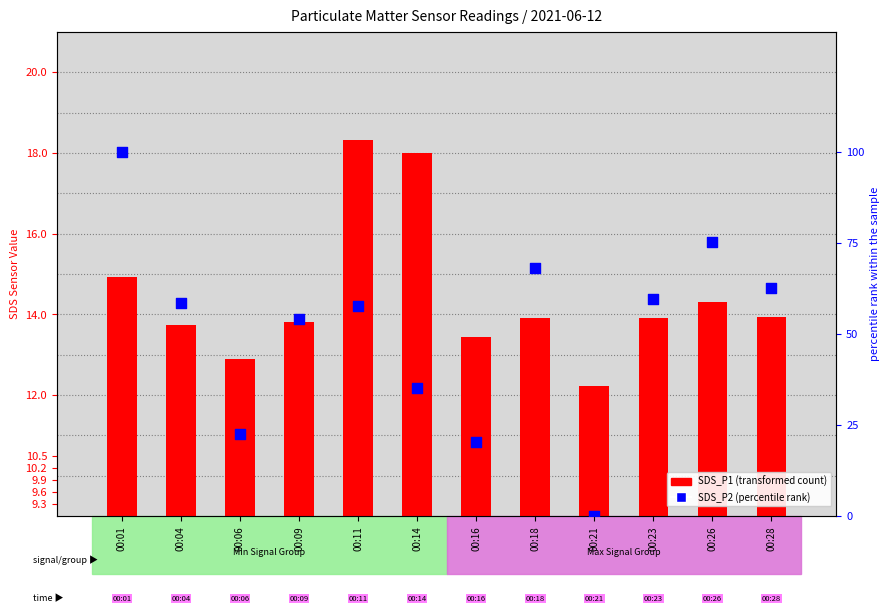

At how many categories does at least one series exceed 53?

8